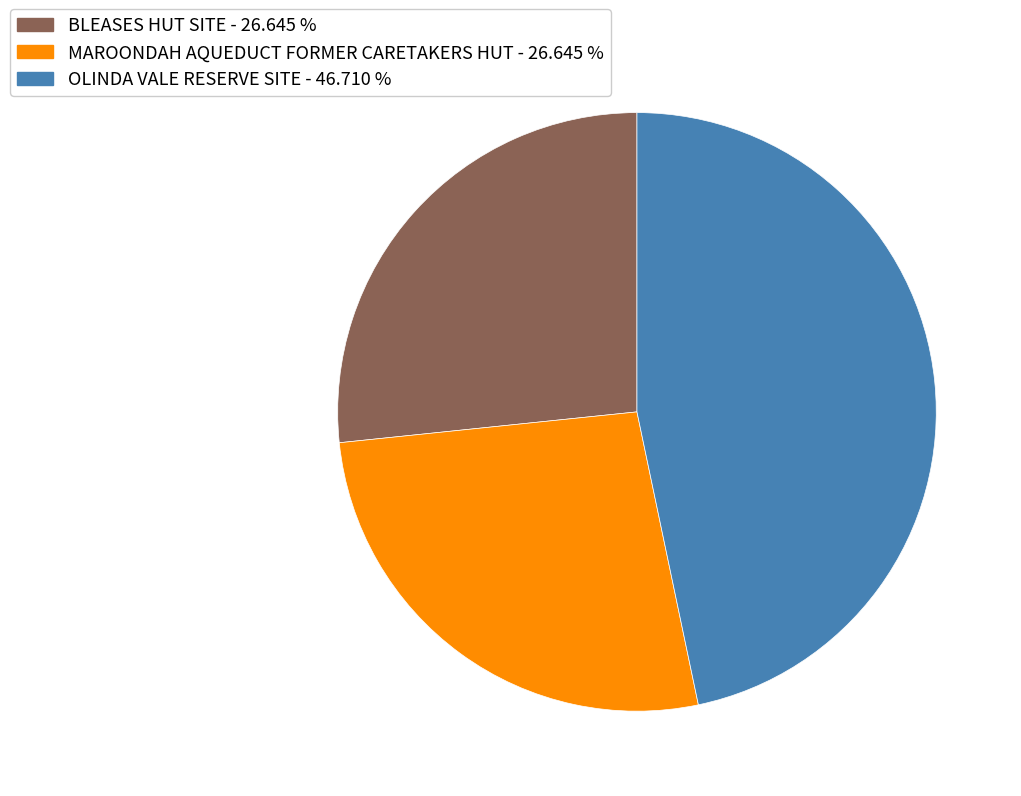

Combined, do MAROONDAH AQUEDUCT FORMER CARETAKERS HUT - 26.645 % and BLEASES HUT SITE - 26.645 % account for over 50%?

Yes